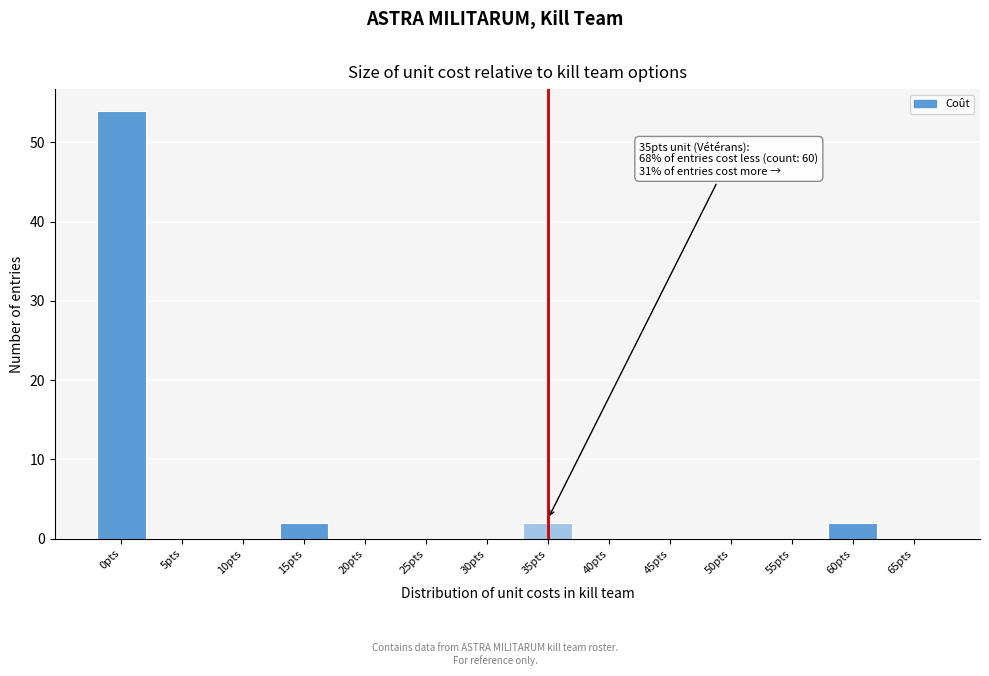

Reading left to right, list all the values displayed in this chart.

0pts=54	5pts=0	10pts=0	15pts=2	20pts=0	25pts=0	30pts=0	35pts=2	40pts=0	45pts=0	50pts=0	55pts=0	60pts=2	65pts=0